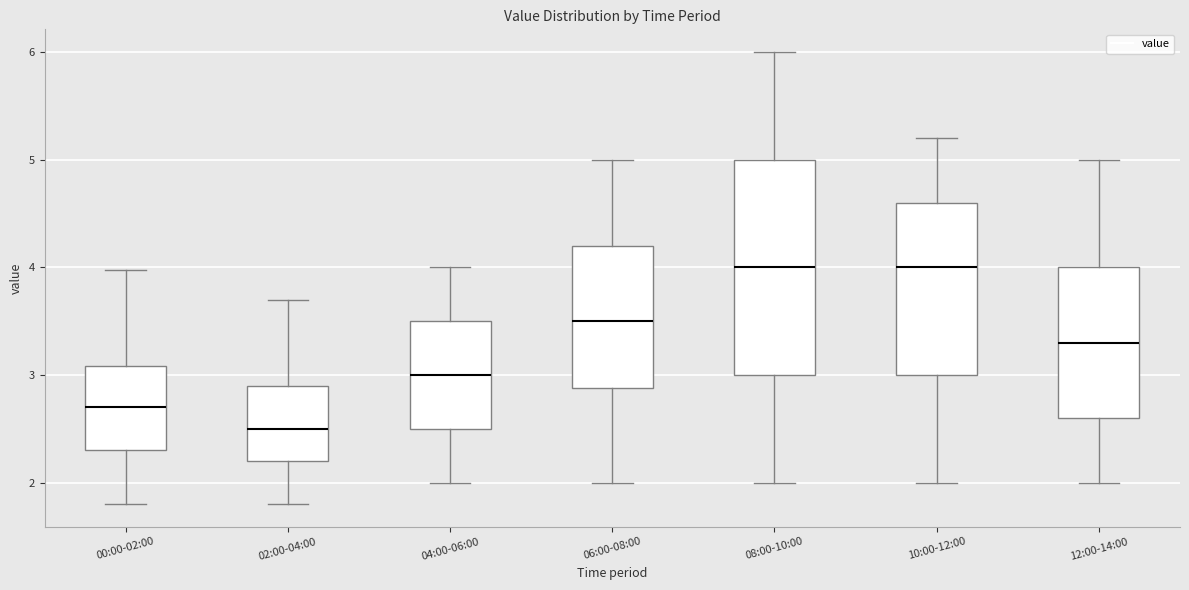

Comparing the boxes themselves (not the whiskers), which one is the tallest?

08:00-10:00